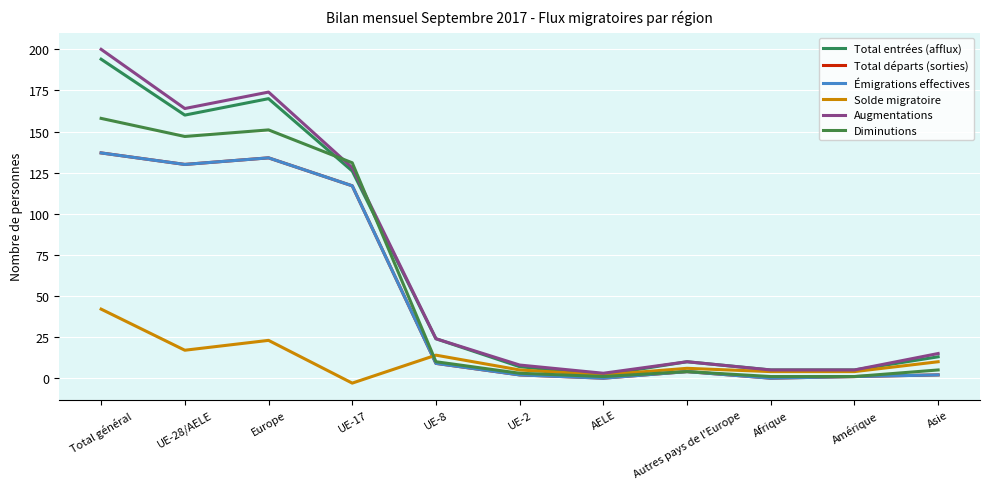

What is the total value across all series at Amérique?

17